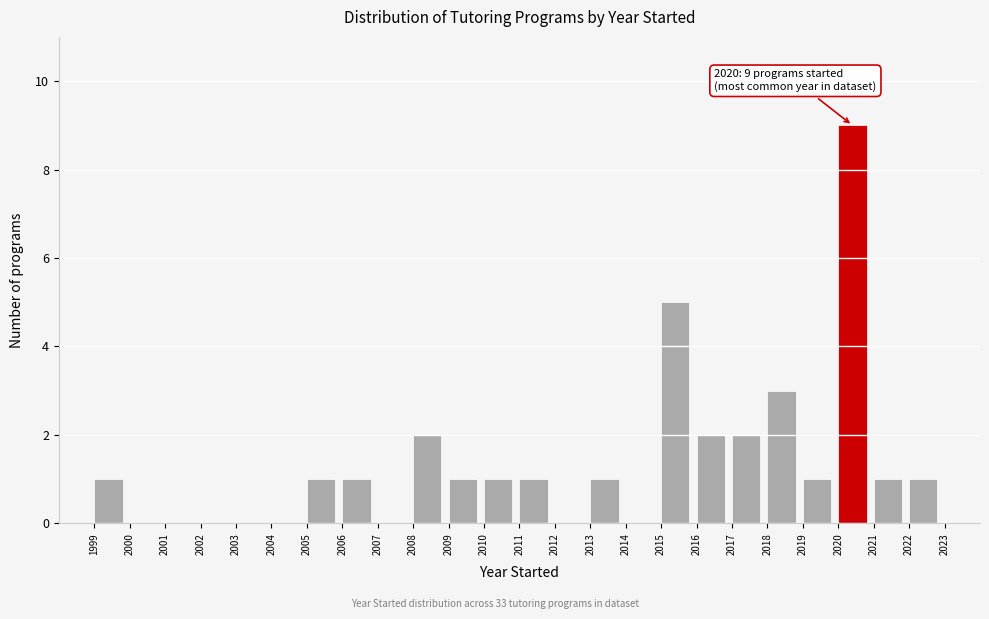

Over which range of the x-axis is the bar tallest?

2020 to 2021